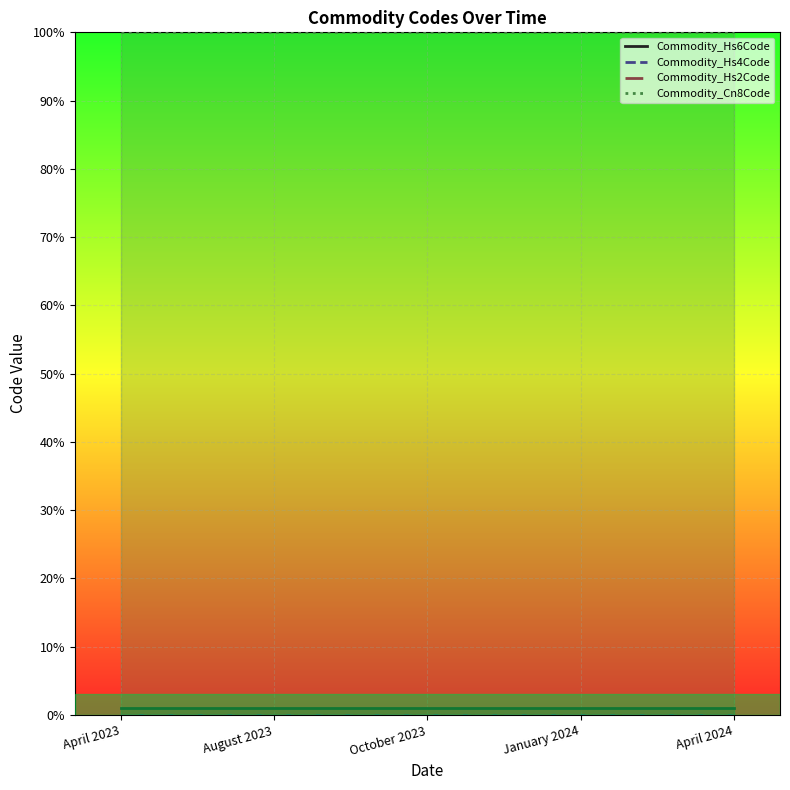

At which category is the sum across all series the highest?

April 2023